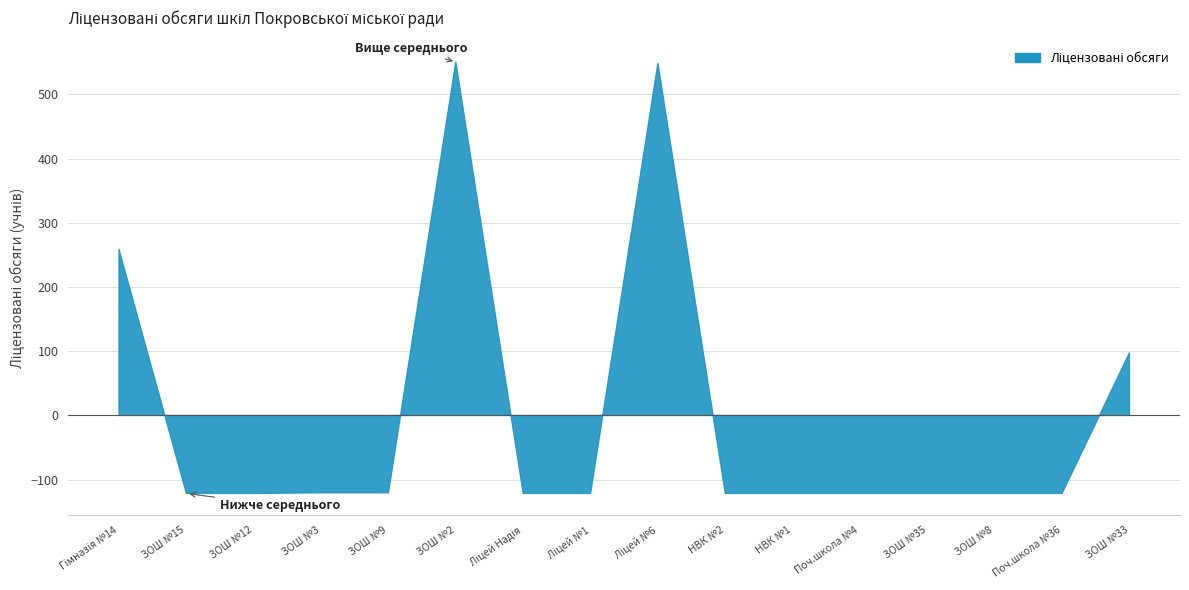

How many lines are shown in the chart?

1